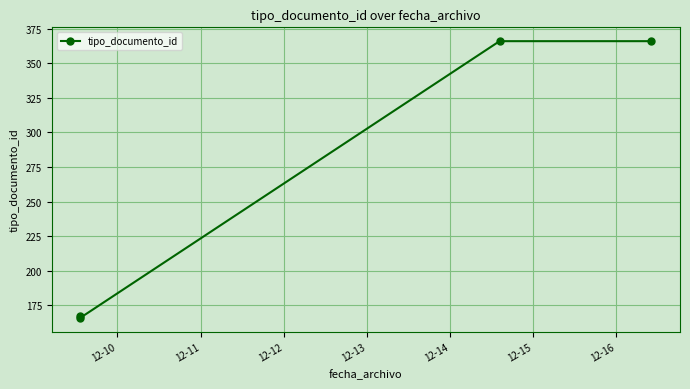

What is the smallest value displayed?

166